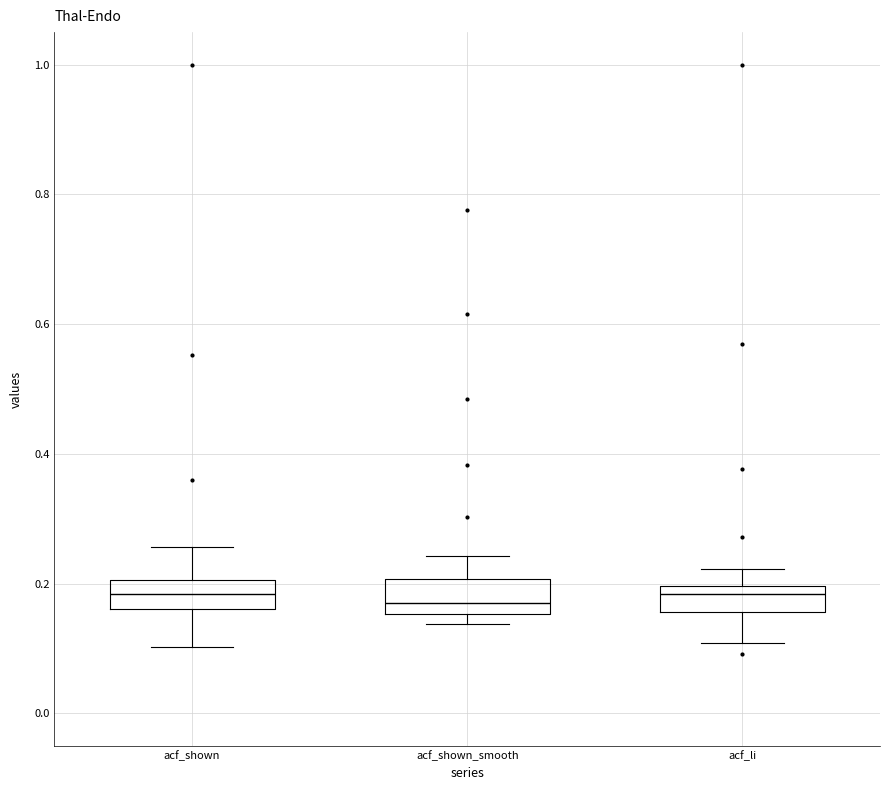

Where is the upper edge of the box for acf_li on the y-axis? The values are not printed on the chart, so give them approximately, as read against the axis.

0.20